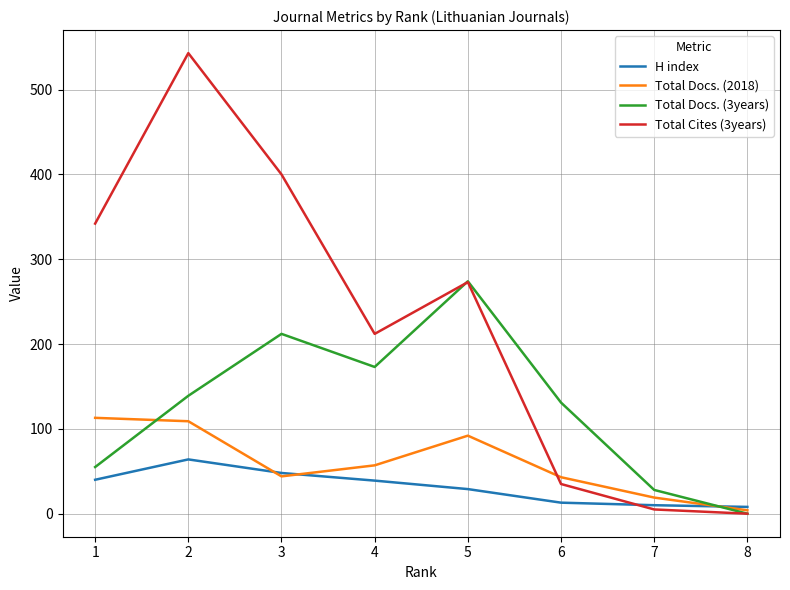

At which category does the chart reach its peak across all series?

2